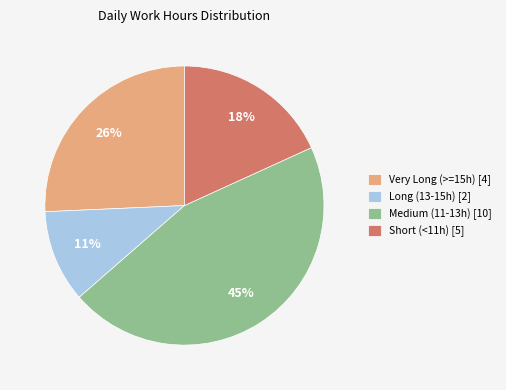

To the nearest percent, what is the average slice percentage?

25%